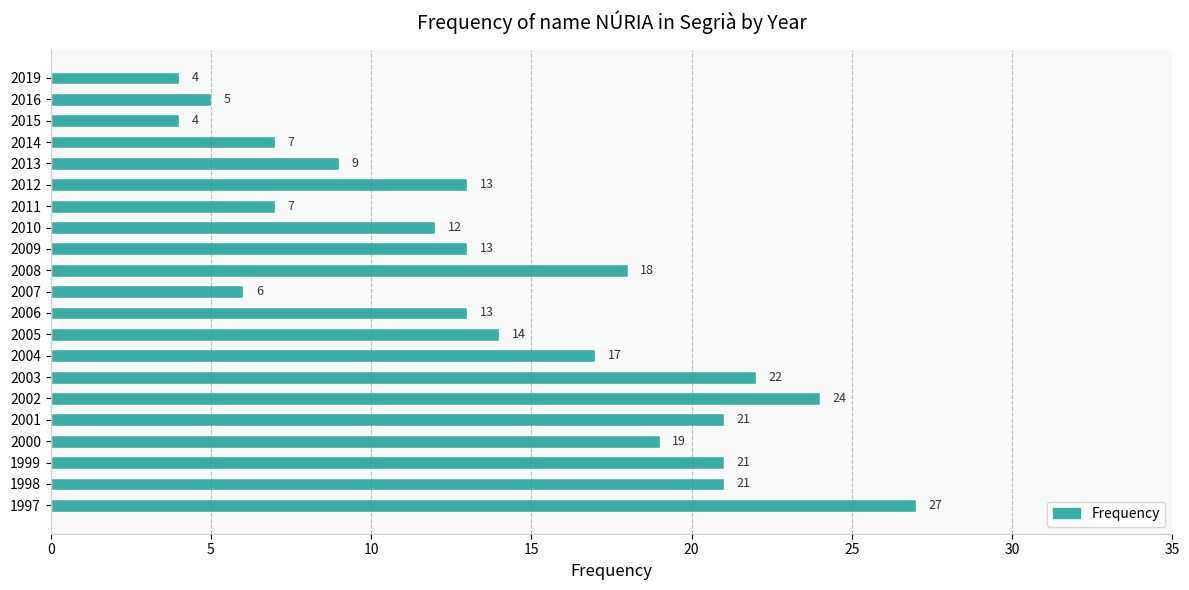

What is the difference between the second highest and second lowest values?

20